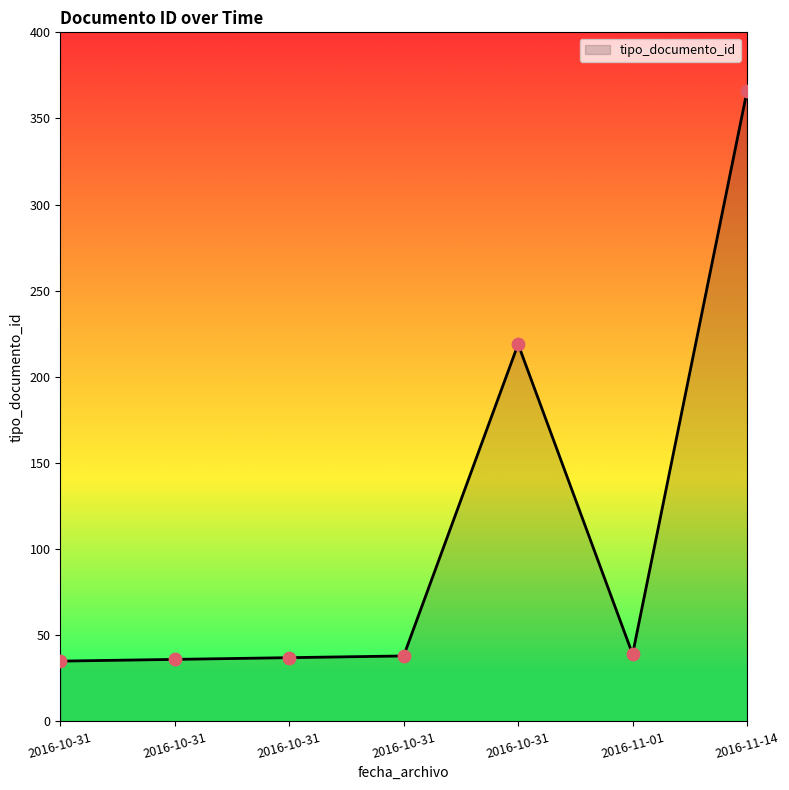

How many lines are shown in the chart?

1